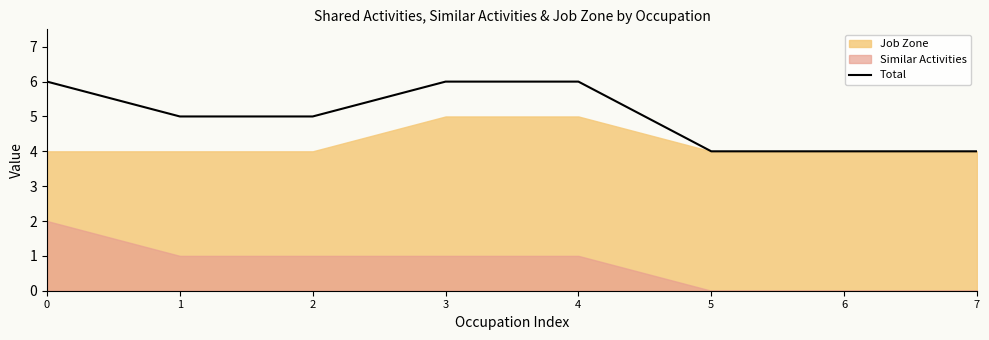

Which has a higher value, 3 or 5?

3